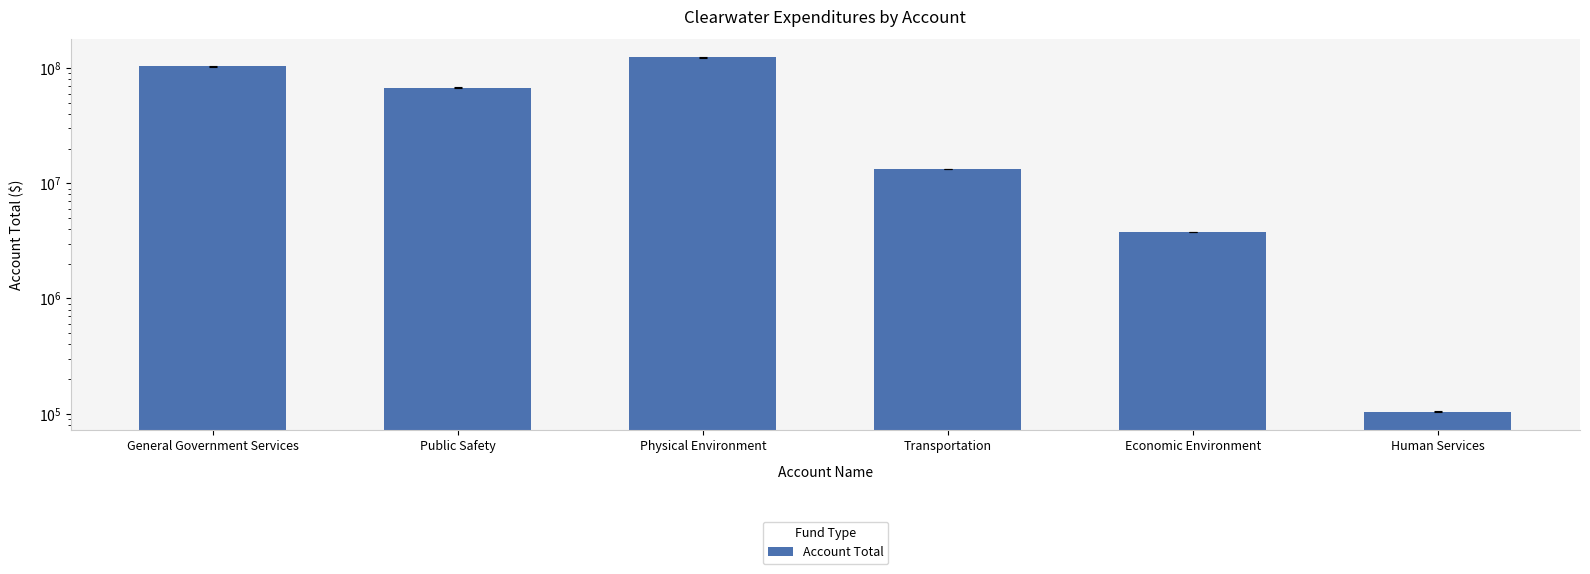

Where is the data nearest to the value 62078982?

Public Safety